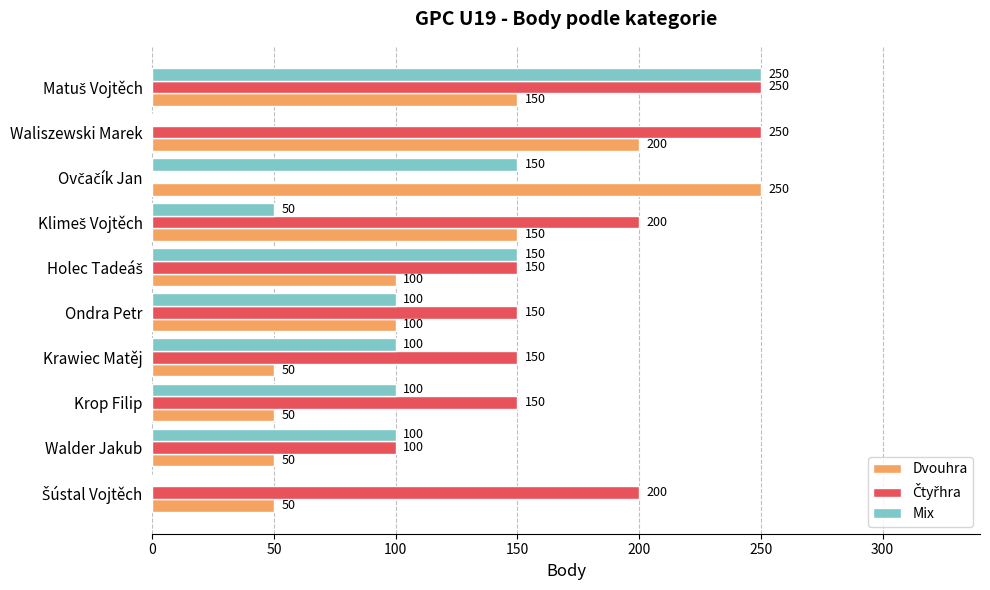

Between Waliszewski Marek and Krawiec Matěj, which series saw the biggest shift?

Dvouhra